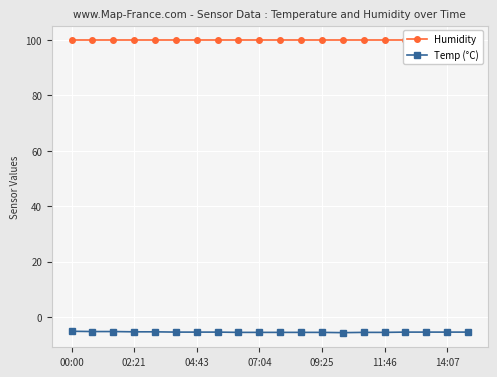

What is the average value of the Humidity series?

99.9